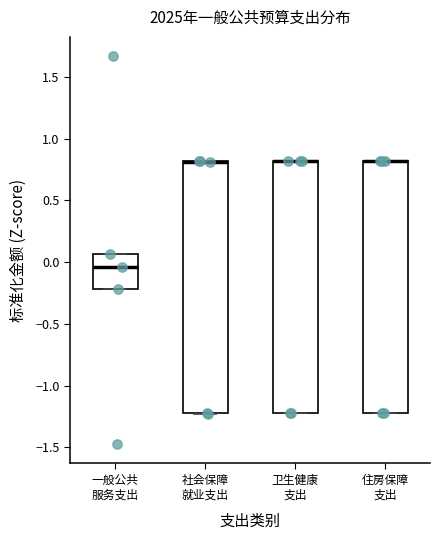

Reading left to right, transcribe this box plot: for each box, give where its median line is, the range the box spans, and where its two whiskers end, as read against the y-axis. The values are not printed on the chart, so give them approximately, as read against the axis.

一般公共 服务支出: median -0.05, box -0.20 to 0.05, whiskers -0.20 to 0.05
社会保障 就业支出: median 0.80 (drawn on the box's upper edge), box -1.20 to 0.80, whiskers -1.25 to 0.80
卫生健康 支出: median 0.80 (drawn on the box's upper edge), box -1.20 to 0.80, whiskers -1.20 to 0.80
住房保障 支出: median 0.80 (drawn on the box's upper edge), box -1.20 to 0.80, whiskers -1.20 to 0.80